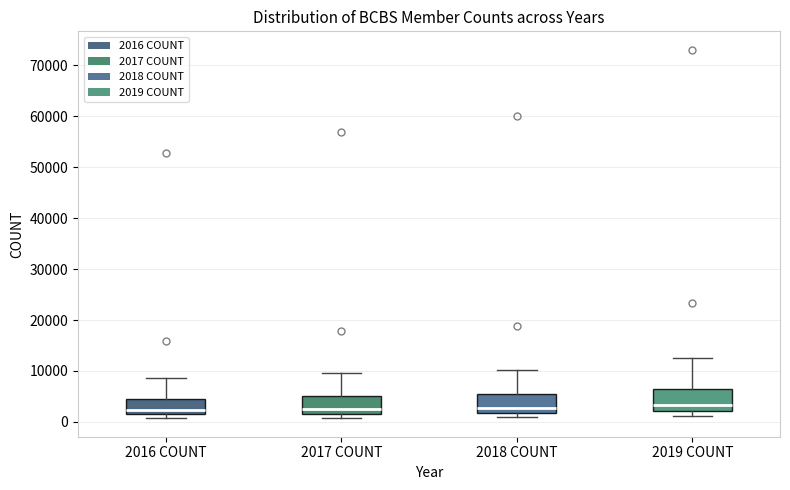

Reading left to right, transcribe this box plot: for each box, give where its median line is, the range the box spans, and where its two whiskers end, as read against the y-axis. The values are not printed on the chart, so give them approximately, as read against the axis.

2016 COUNT: median 2000, box 1000 to 4000, whiskers 1000 (just below the box's lower edge) to 9000
2017 COUNT: median 3000, box 2000 to 5000, whiskers 1000 to 10000
2018 COUNT: median 3000, box 2000 to 6000, whiskers 1000 to 10000
2019 COUNT: median 3000, box 2000 to 7000, whiskers 1000 to 13000